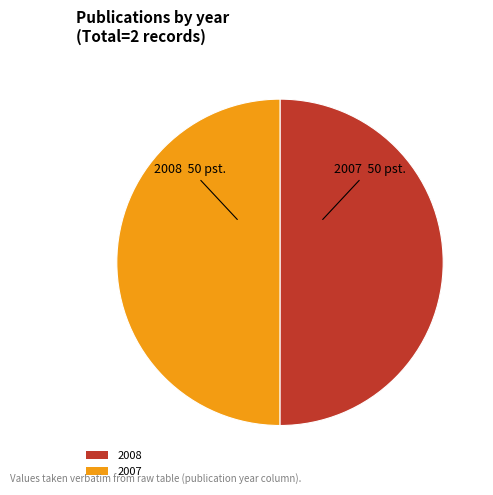

Approximately how many times larger is the value at 2007 compared to 2008?

1.0